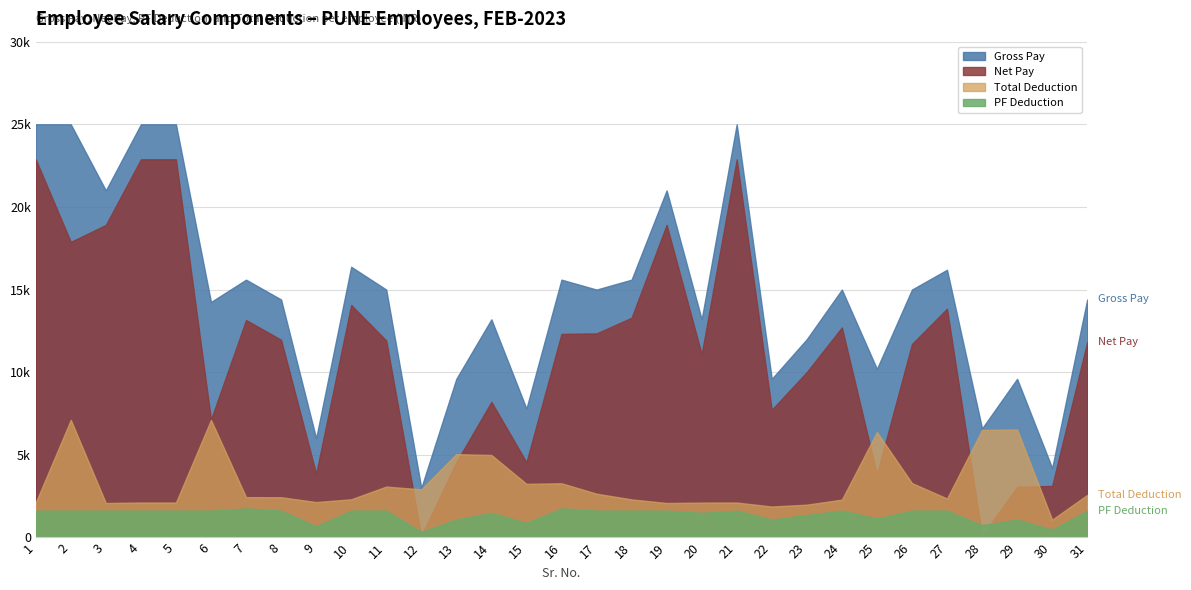

Which label corresponds to the smallest value in the chart?

12